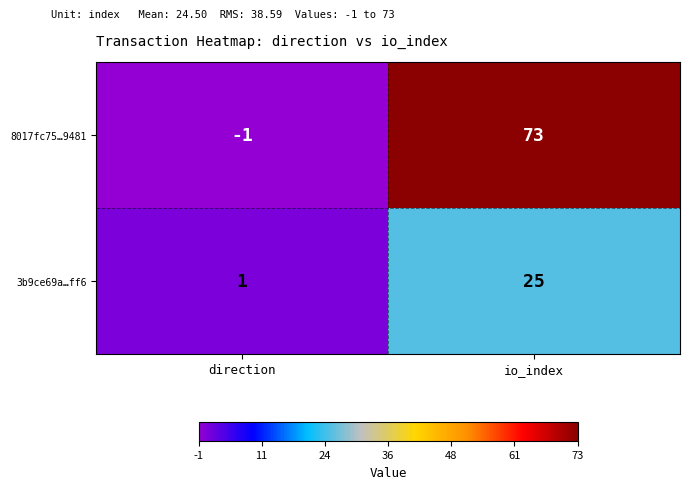

Which series changed the most between direction and io_index?

8017fc75…9481